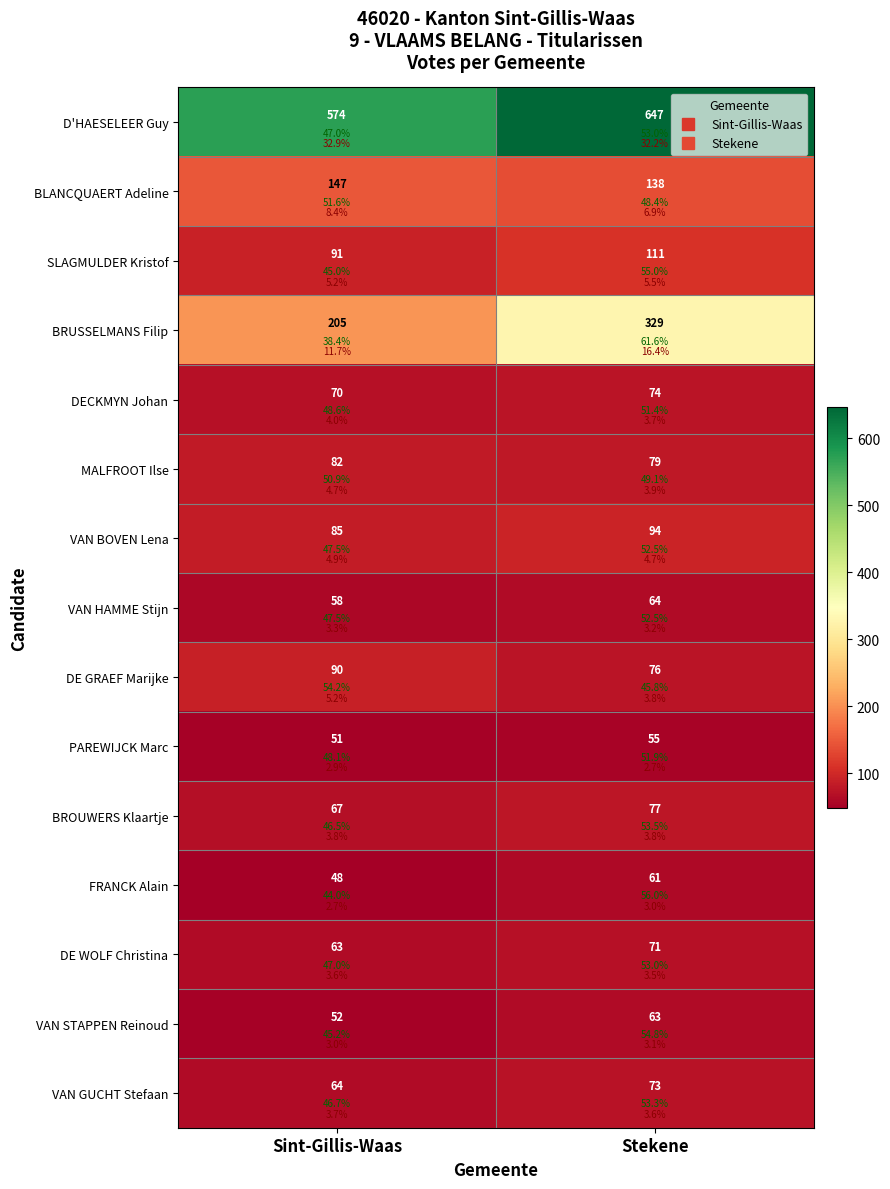

Rank the categories by VAN HAMME Stijn value from lowest to highest.

Sint-Gillis-Waas, Stekene